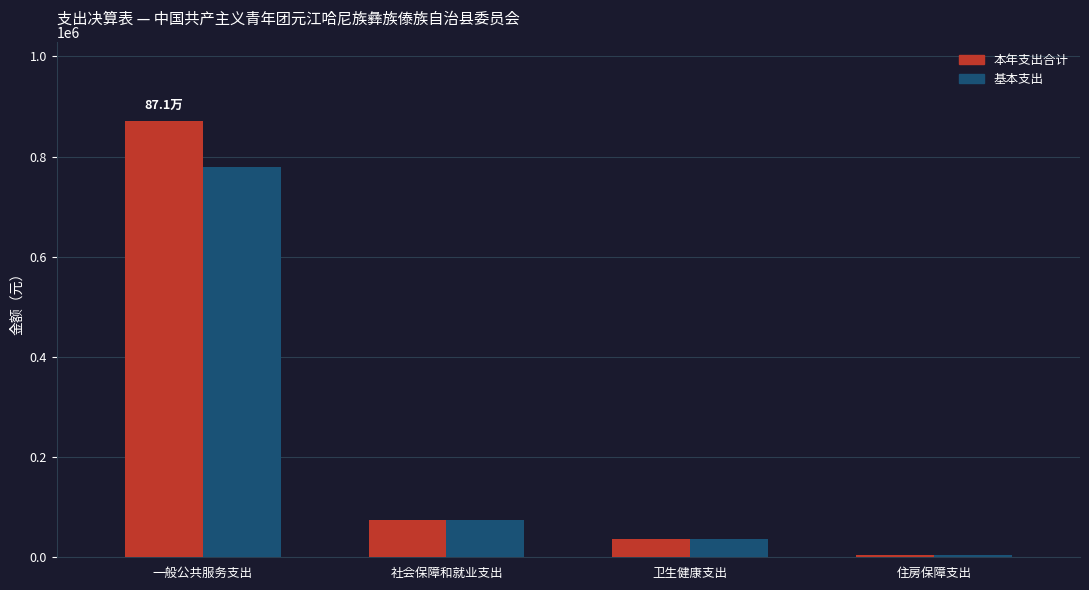

List the series in order of their overall mean, lowest first.

基本支出, 本年支出合计